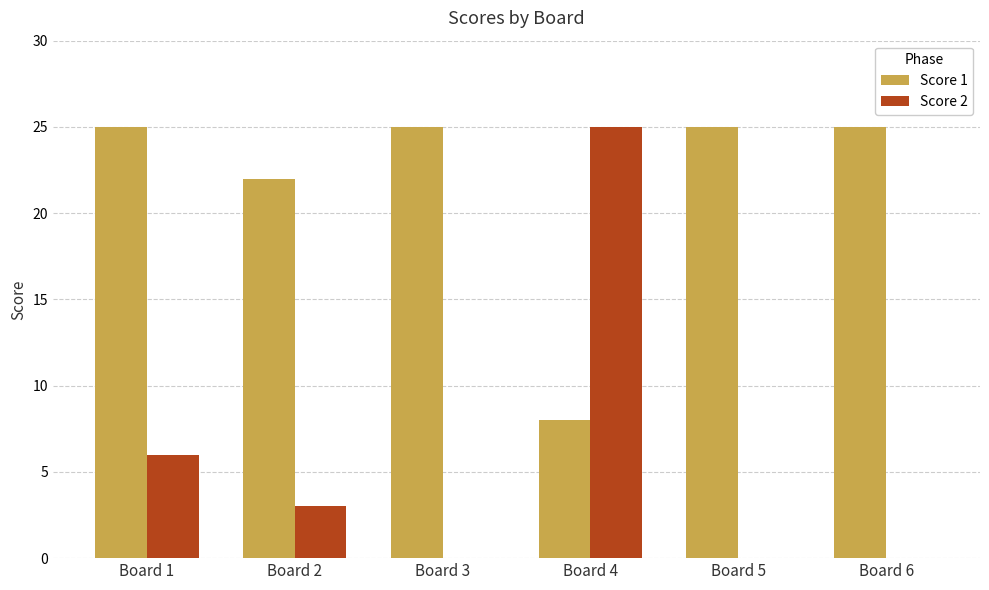

How many distinct data groups are displayed?

2